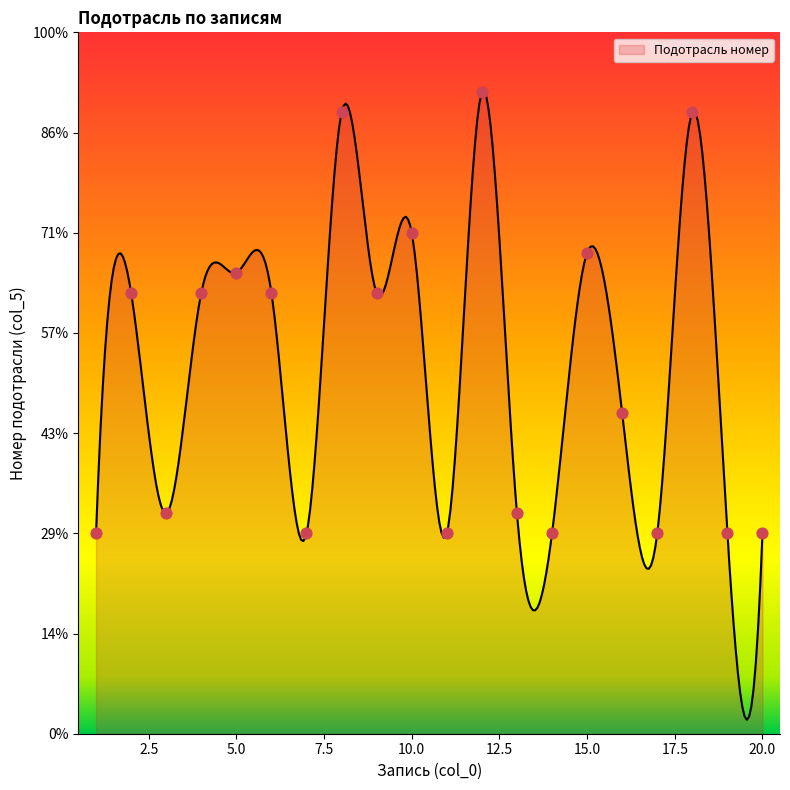

What is the change in value from 1 to 15?

+14